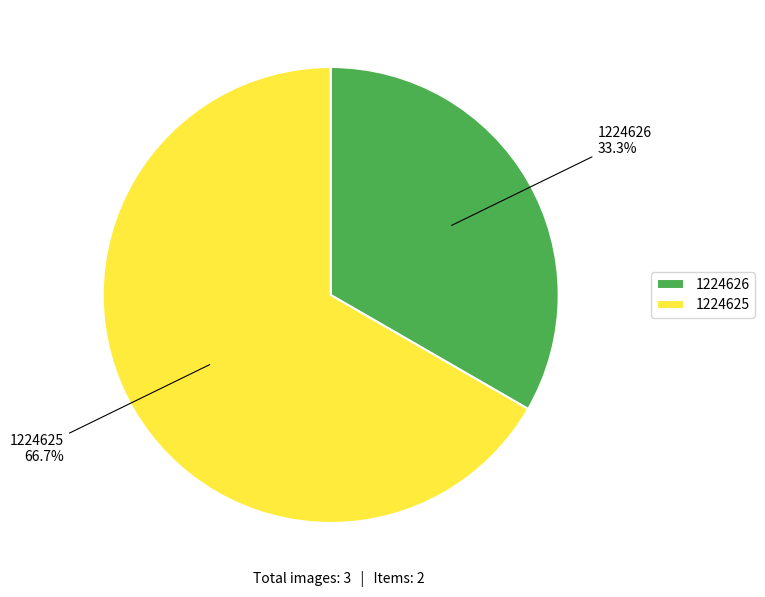

To the nearest percent, what portion does 1224625 represent?

67%